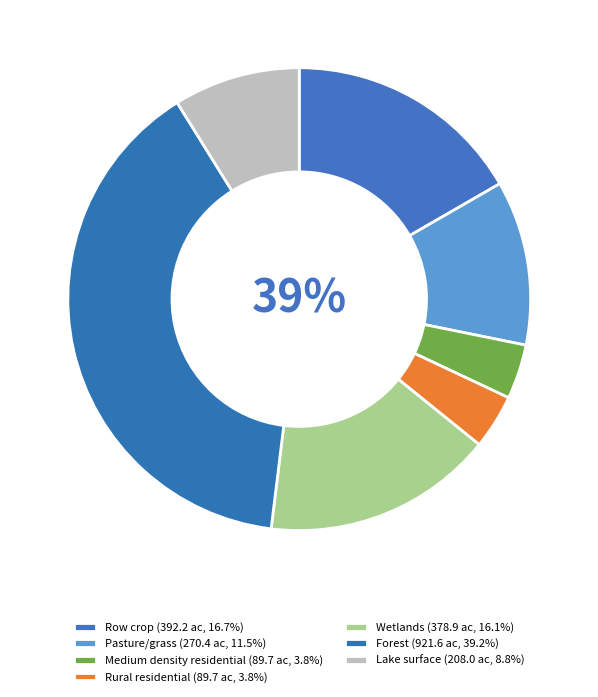

Is it true that Wetlands is 16% of the pie?

True